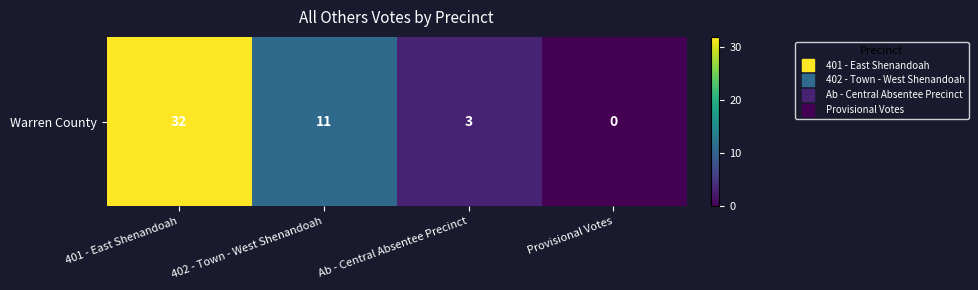

What is the difference between the second highest and minimum values?

11